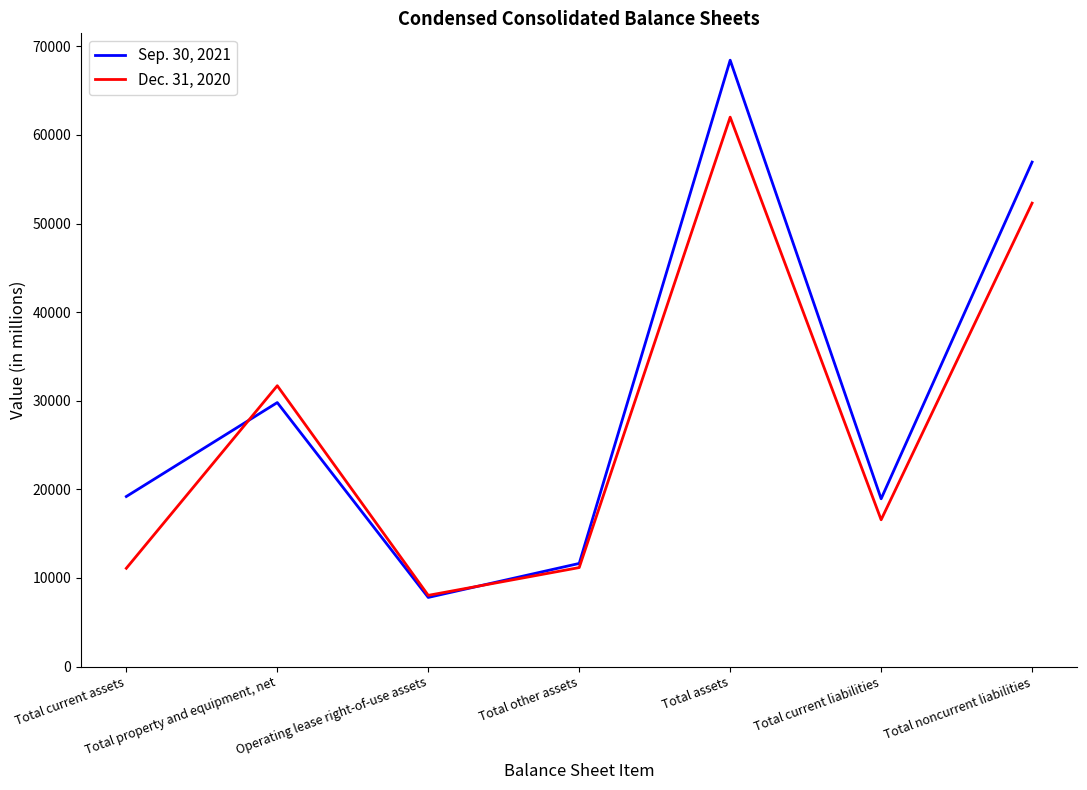

Is it true that Sep. 30, 2021 equals 56936 at Total noncurrent liabilities?

True